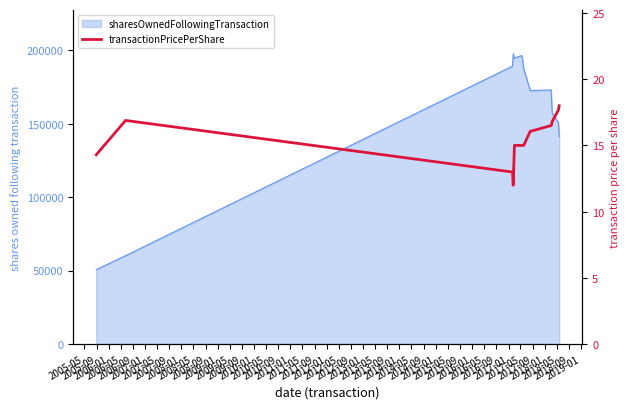

What is the label of the 10th point from the left?

2008-05